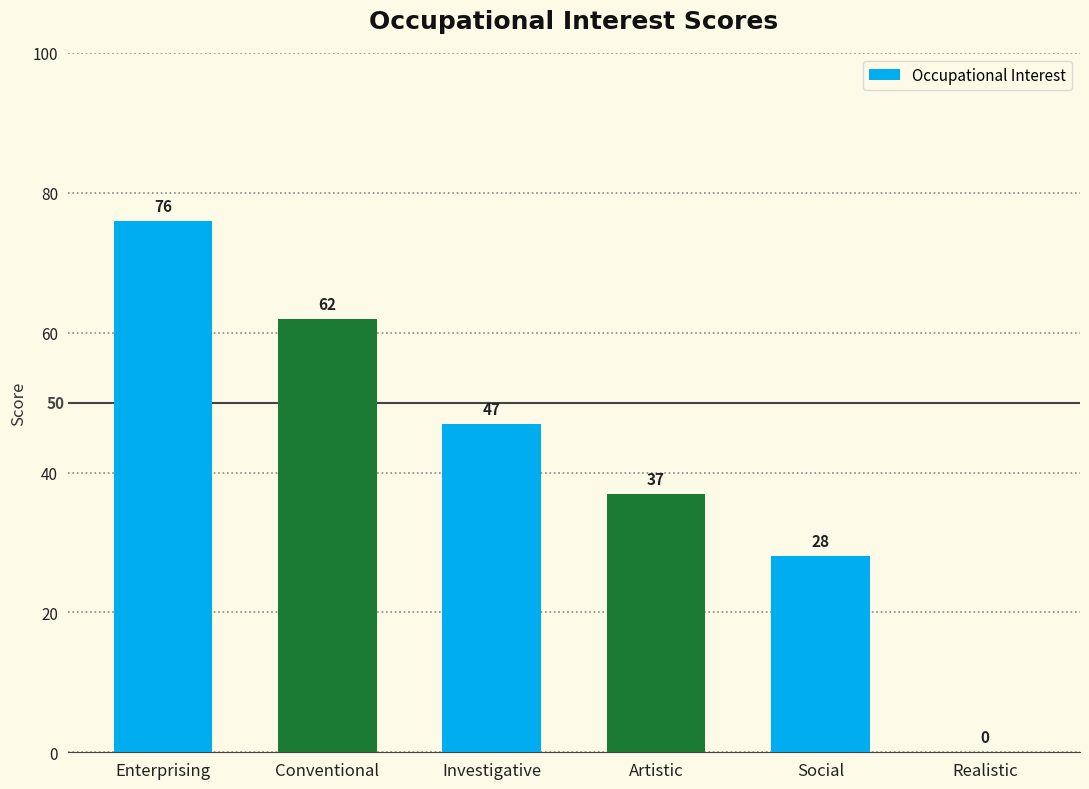

How many data points does each series have?

6